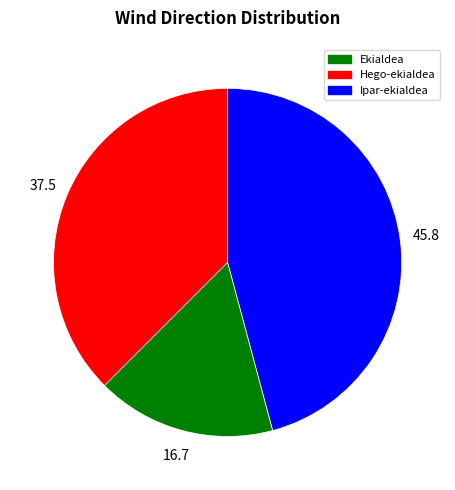

Approximately how many times larger is the value at Hego-ekialdea compared to Ekialdea?

0.4